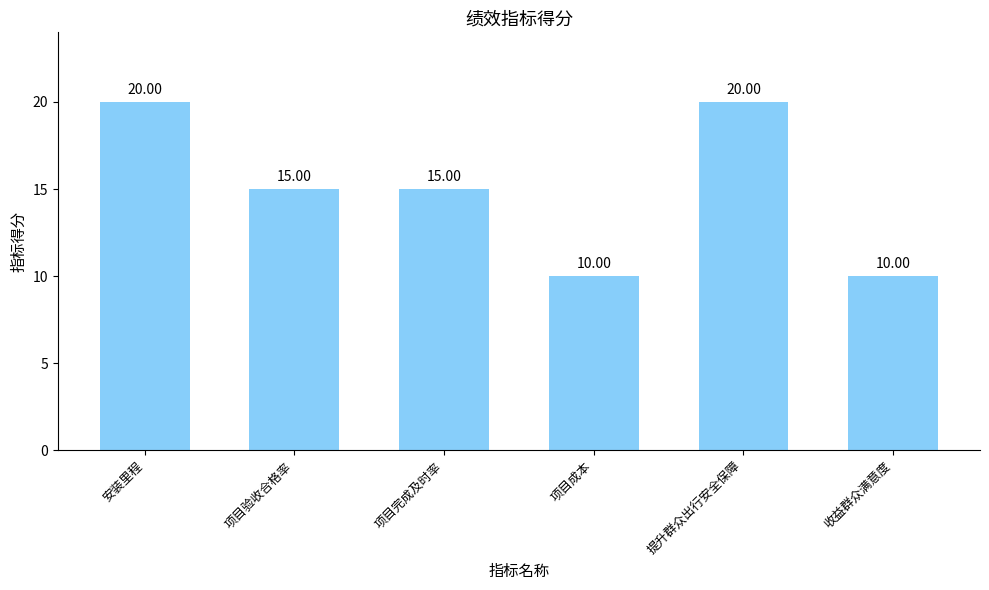

What is the greatest value displayed?

20